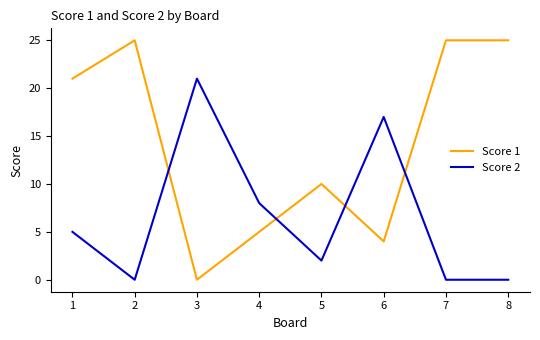

Is the value of Score 1 at 4 greater than the value of Score 2 at 4?

No